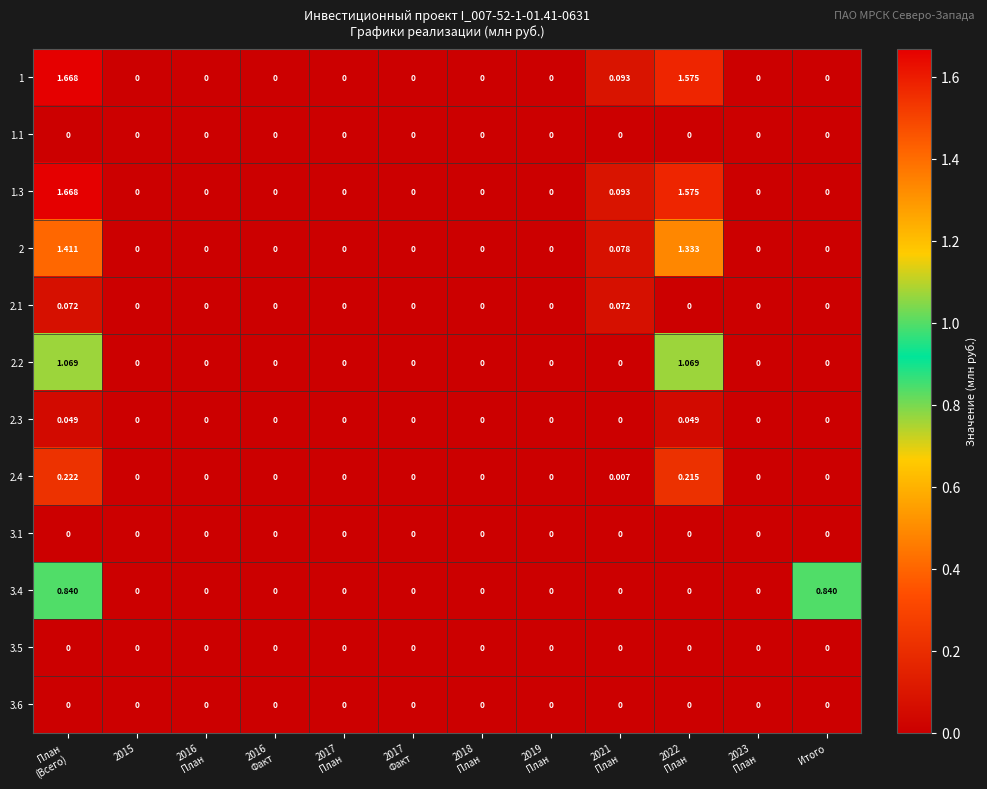

How many categories are shown in the chart?

12